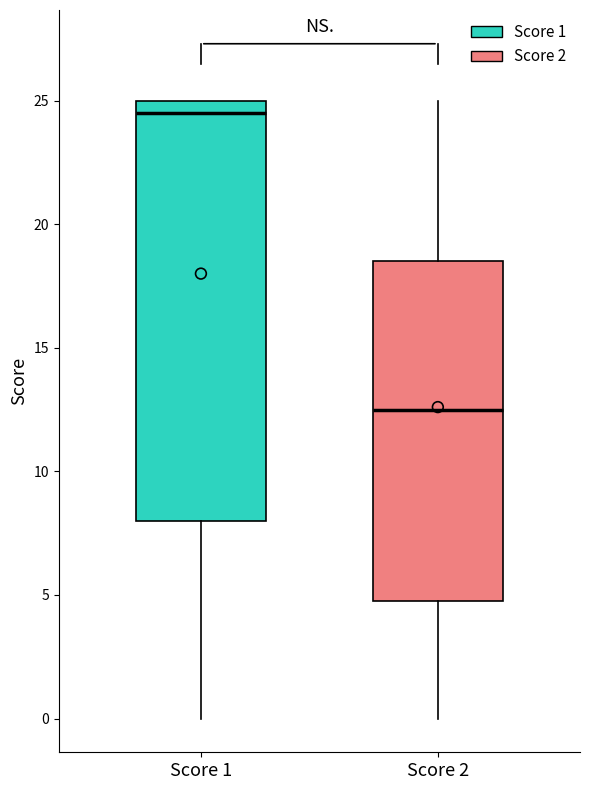

Reading left to right, transcribe this box plot: for each box, give where its median line is, the range the box spans, and where its two whiskers end, as read against the y-axis. The values are not printed on the chart, so give them approximately, as read against the axis.

Score 1: median 24.5, box 8.0 to 25.0, whiskers 0.0 to 25.0
Score 2: median 12.5, box 5.0 to 18.5, whiskers 0.0 to 25.0